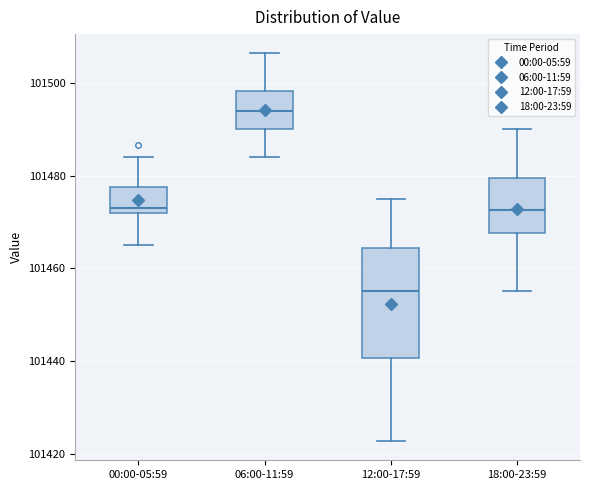

Where does the upper whisker of the box for 12:00-17:59 end on the y-axis? The values are not printed on the chart, so give them approximately, as read against the axis.

101476